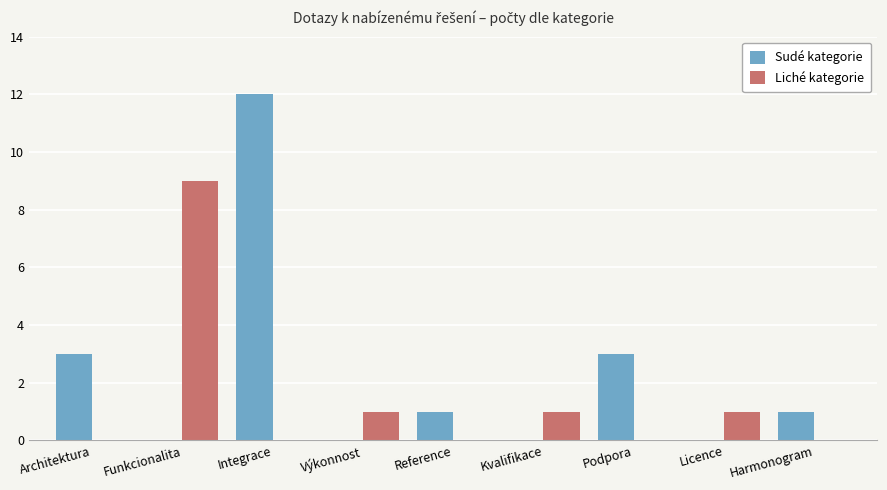

Does the chart contain stacked bars?

No